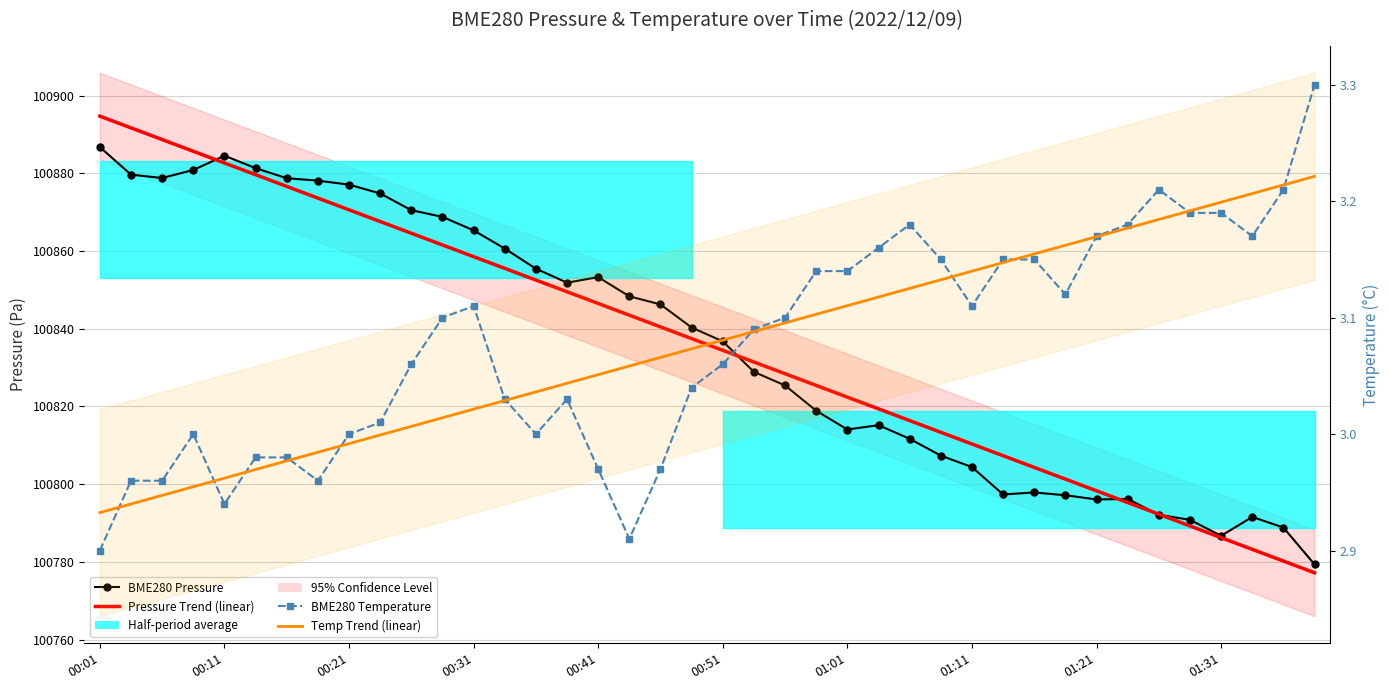

How many lines are shown in the chart?

4